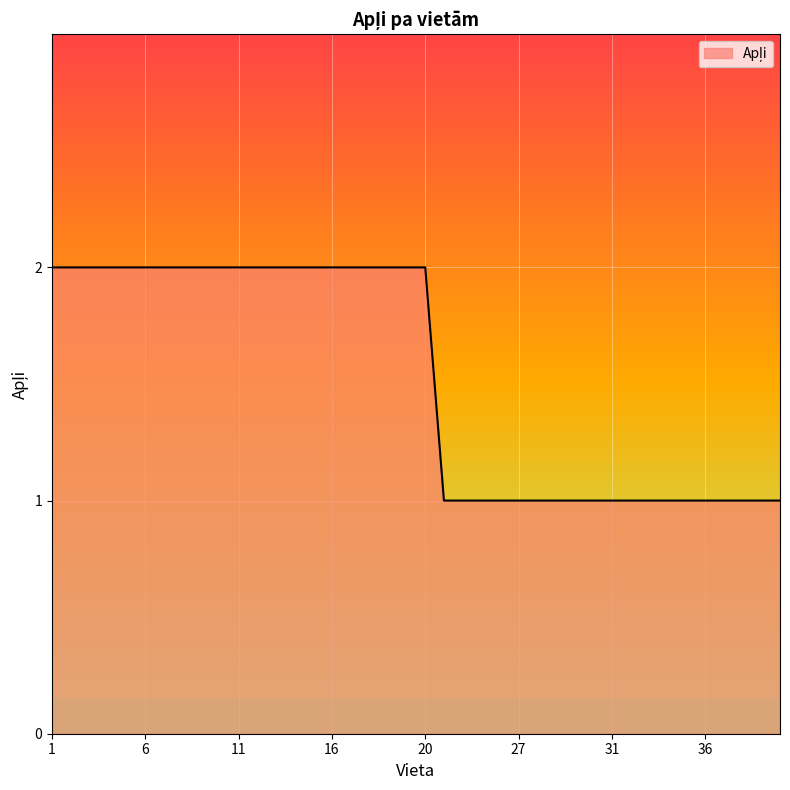

At which category does the chart reach its minimum across all series?

22